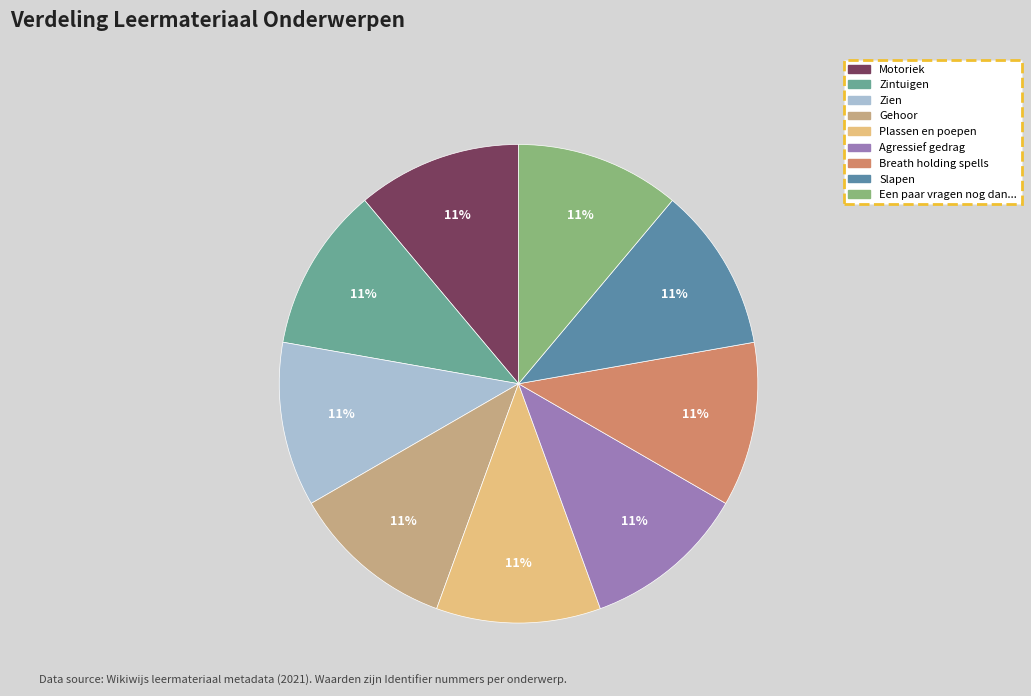

How many slices are in this pie chart?

9